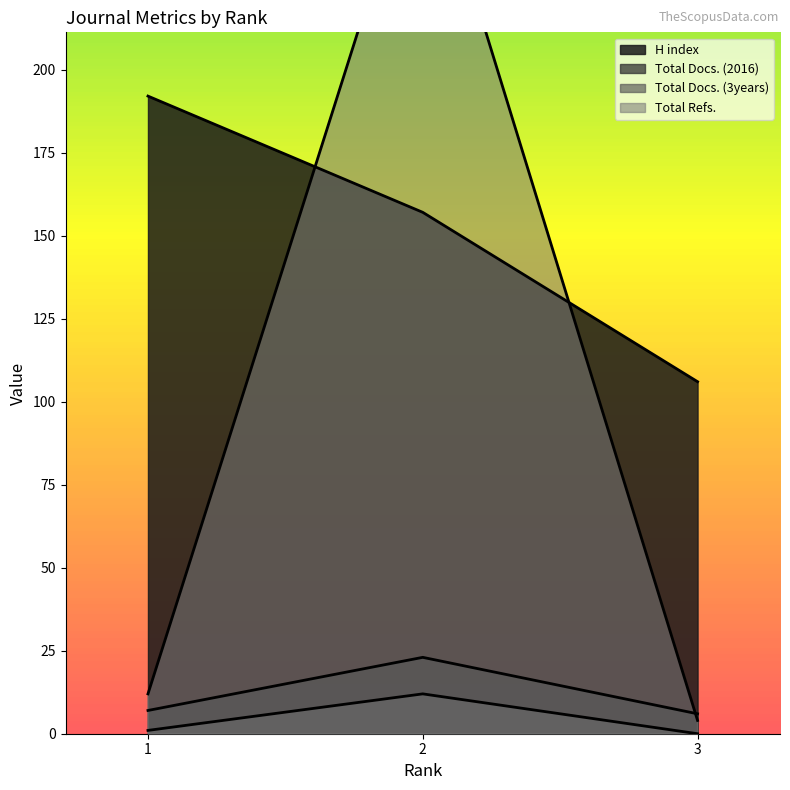

What is the sum of the H index values at 2 and 1?

349